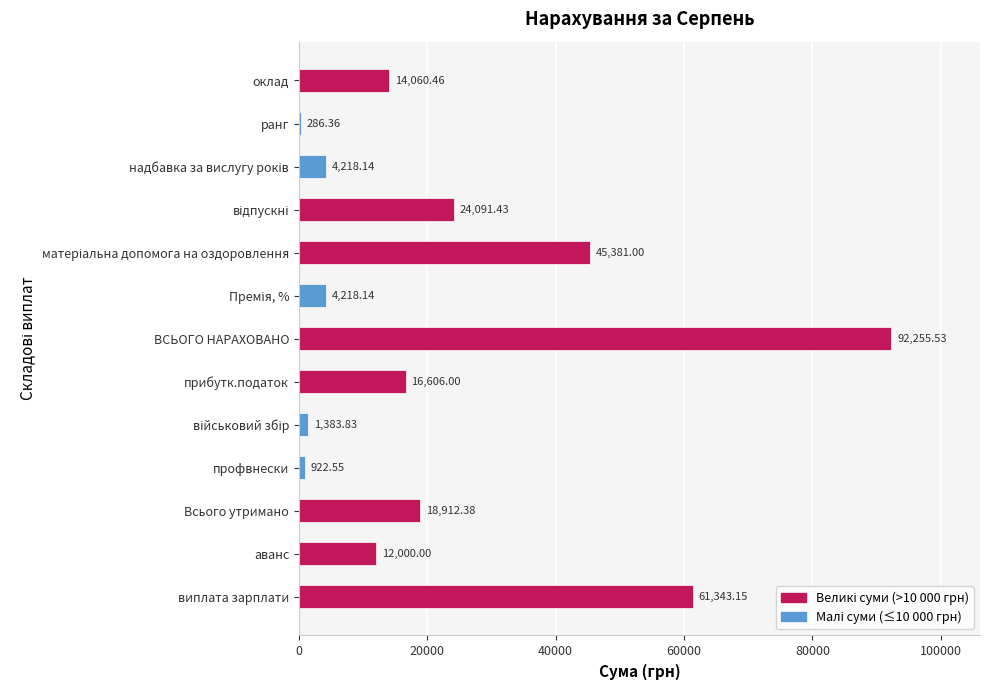

What is the sum of all values?

295679.0